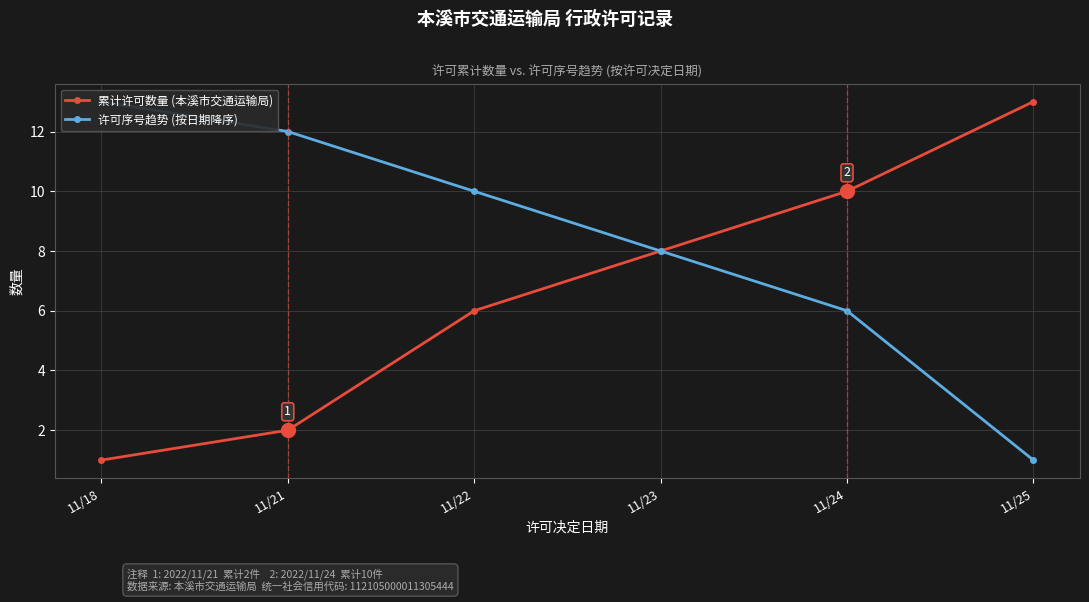

List the labels in order of 累计许可数量 (本溪市交通运输局) value, smallest first.

11/18, 11/21, 11/22, 11/23, 11/24, 11/25